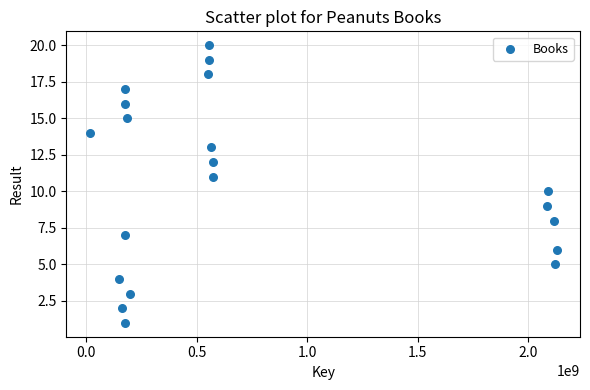

What is the range of X values (max minus min)?

2112542195